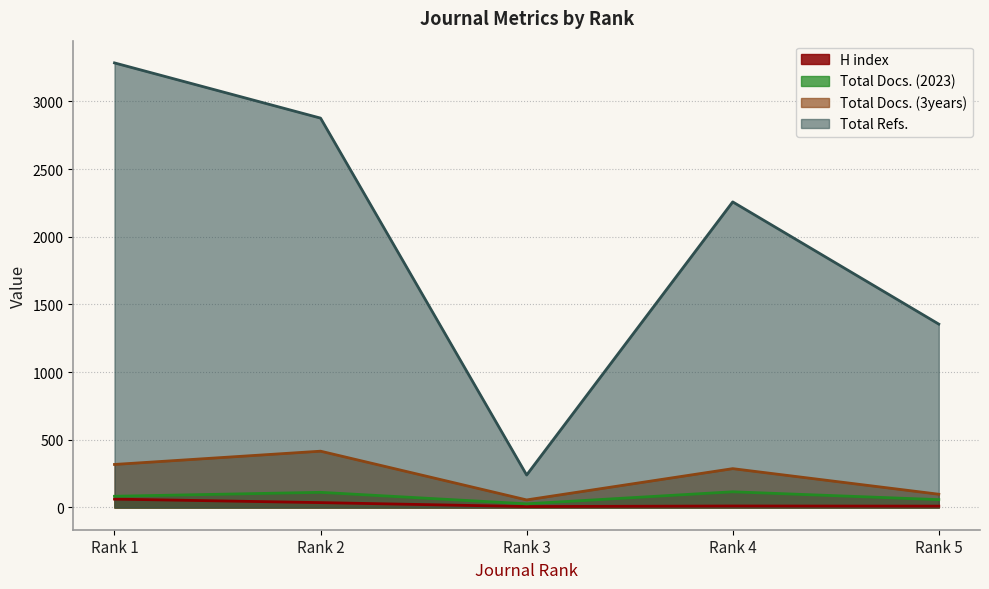

The Total Refs. series shows 240 at Rank 3. True or false?

True